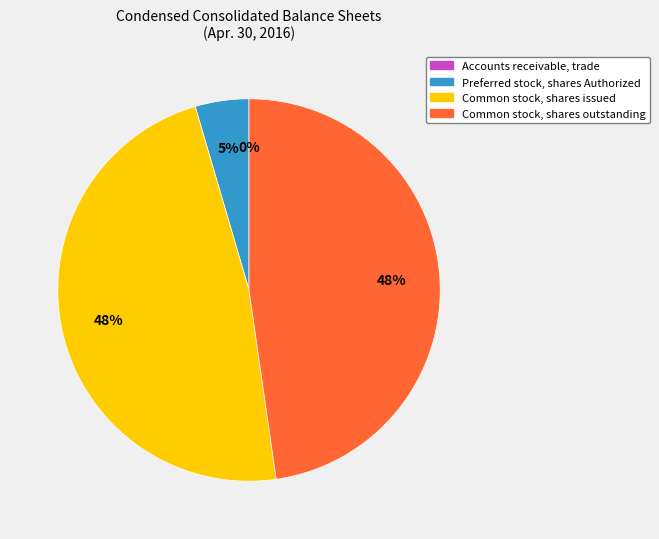

Combined, do Preferred stock, shares Authorized and Common stock, shares issued account for over 50%?

Yes